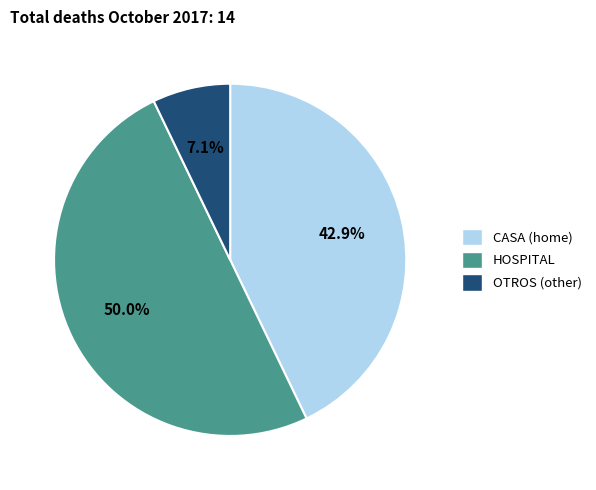

To the nearest percent, what percentage of the pie is CASA?

43%